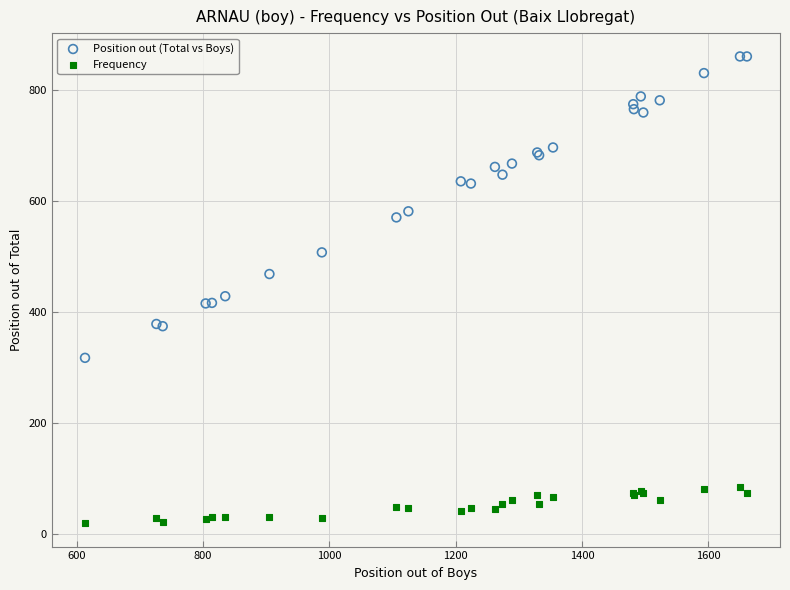

Across all series, what Y value is closest to 439?

428